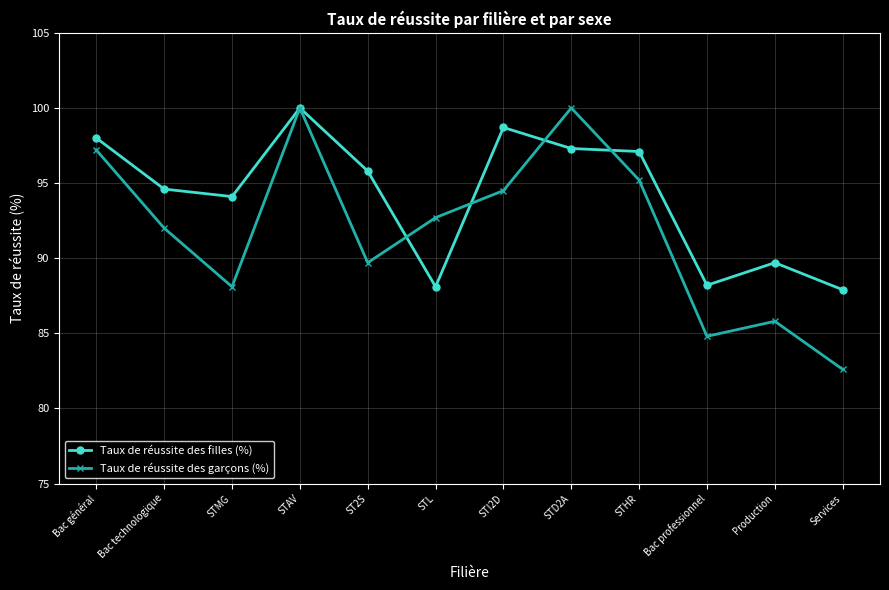

List the series in order of their overall mean, highest first.

Taux de réussite des filles (%), Taux de réussite des garçons (%)